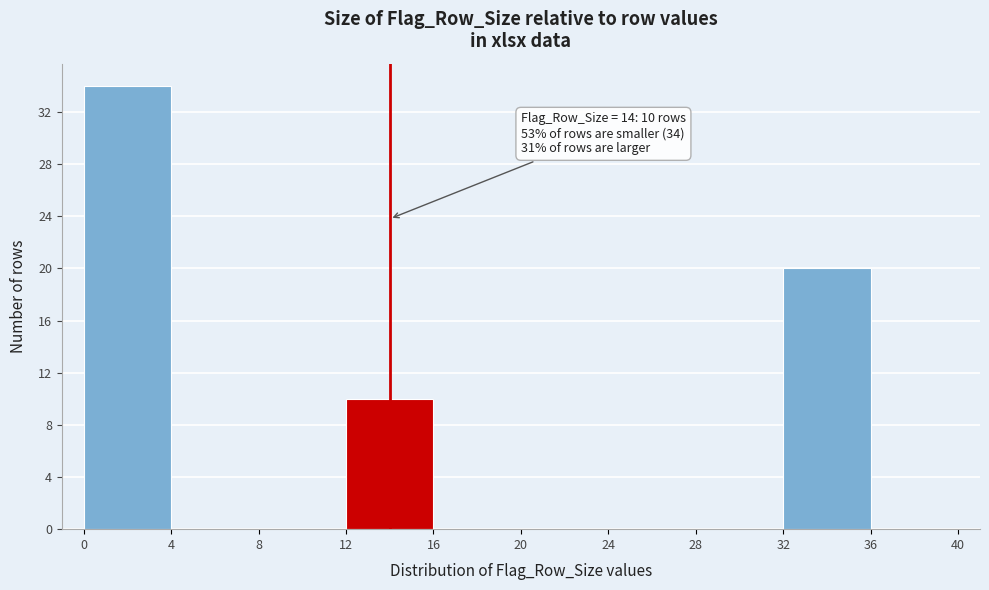

Over which range of the x-axis is the bar tallest?

0 to 4